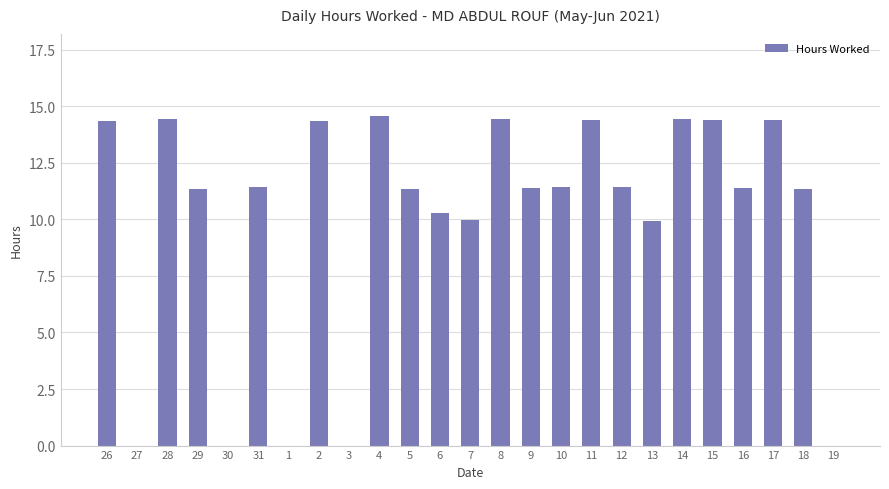

At which label does the data first exceed 11?

26